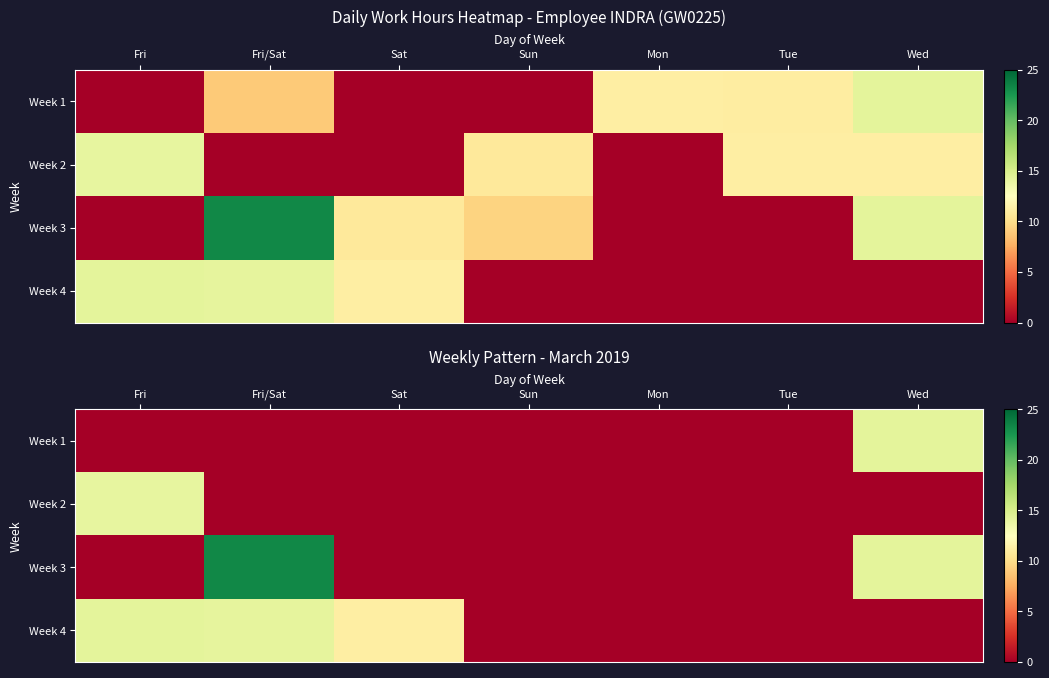

What is the average value of the Week 2 series?

2.0